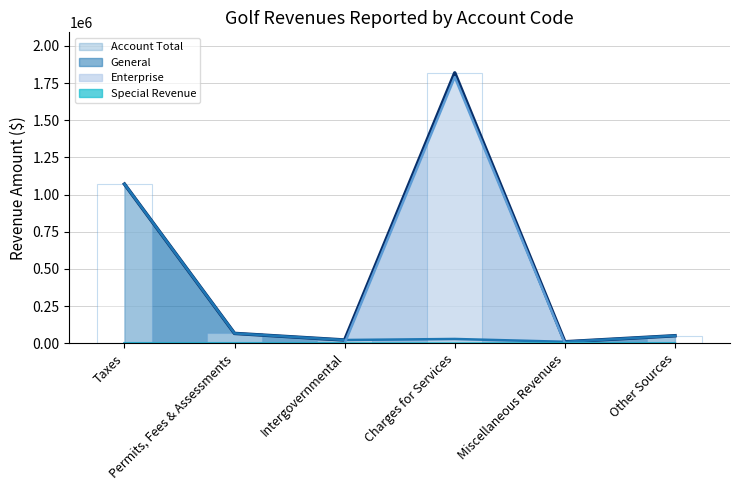

What is the label of the 3rd bar from the right?

Charges for Services